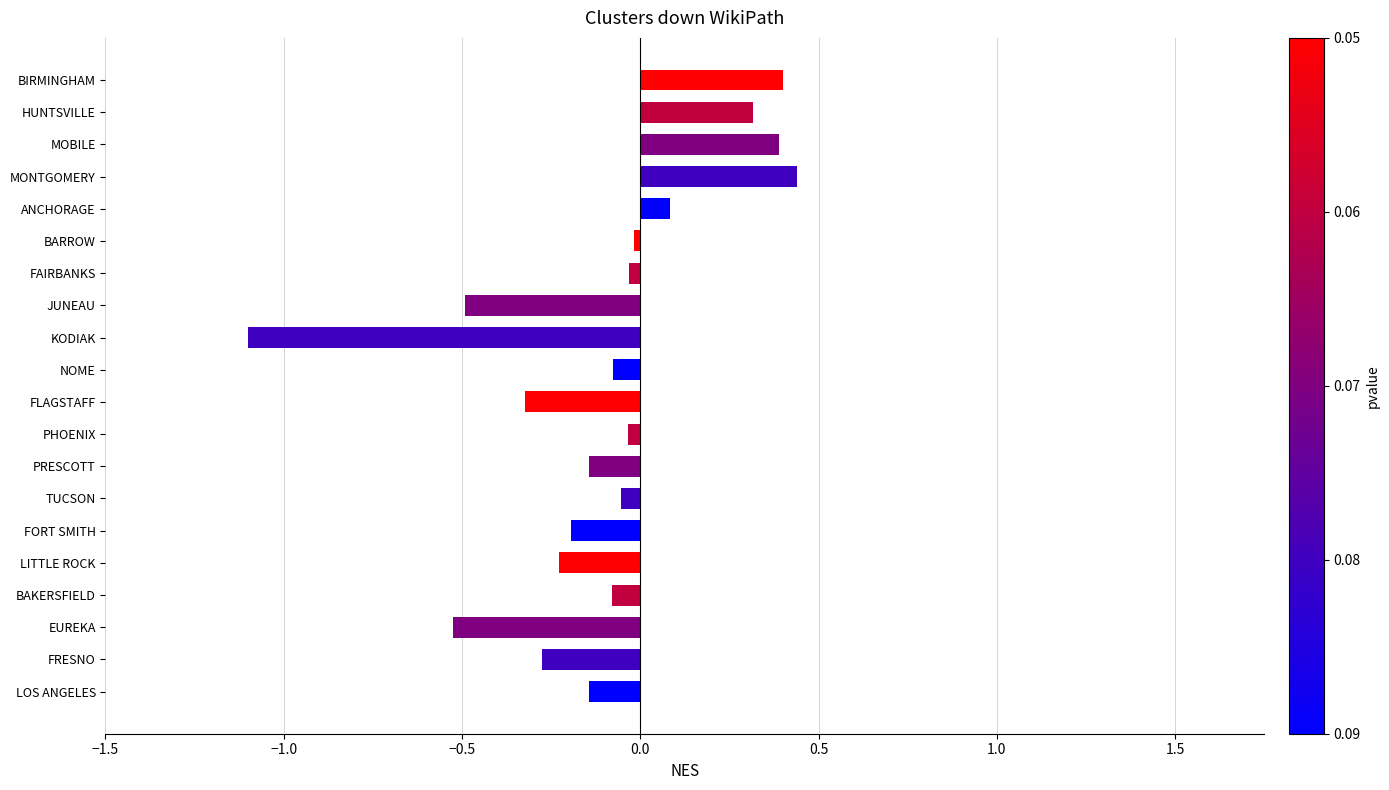

The chart shows a value of -0.4 at LITTLE ROCK. True or false?

False